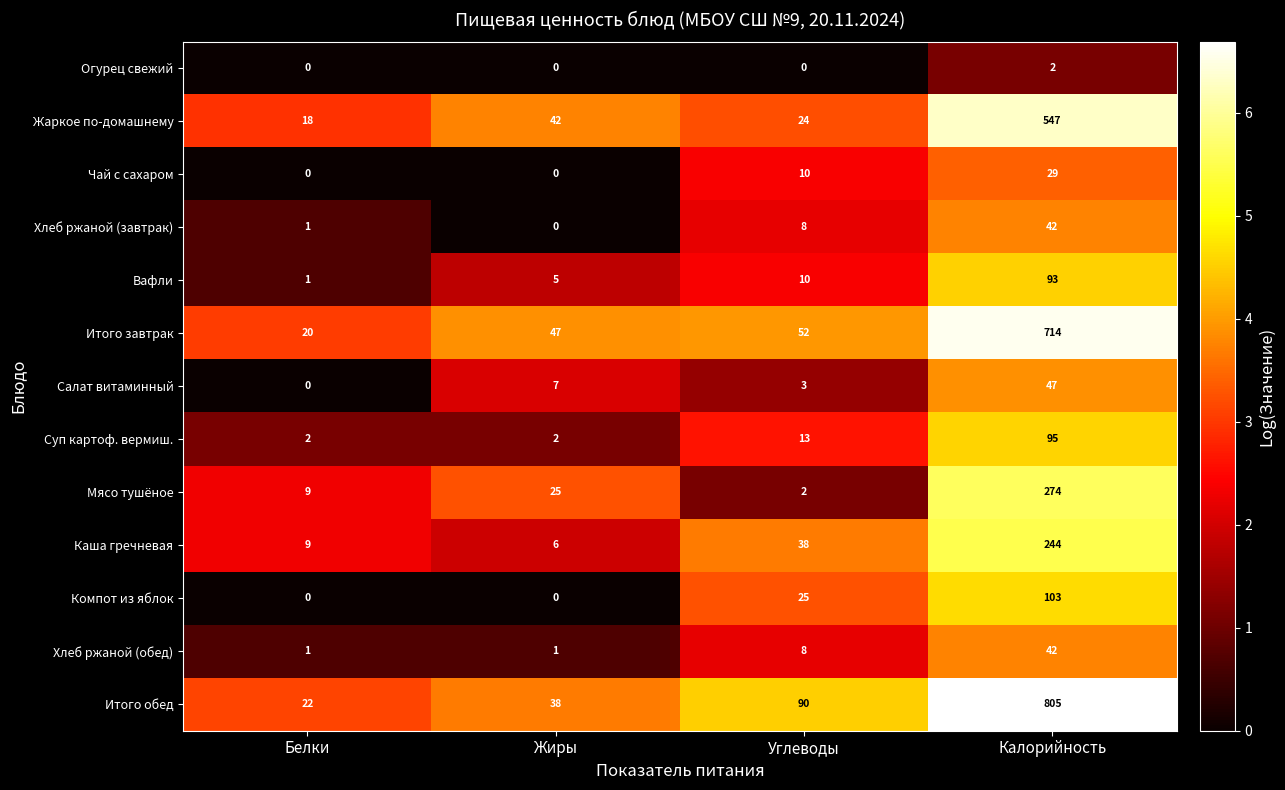

Where is Салат витаминный nearest to the value 23?

Жиры